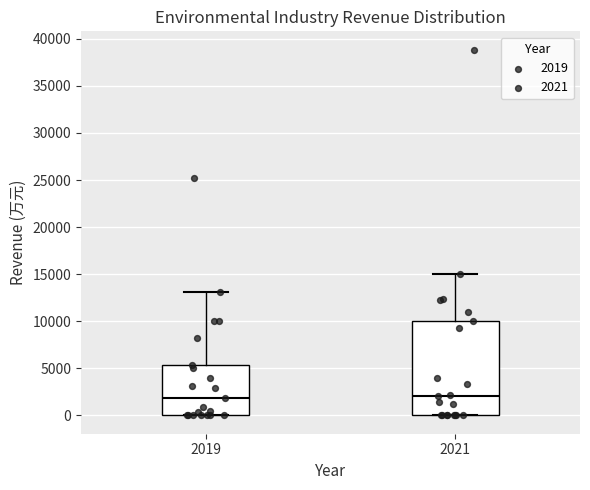

Where is the upper edge of the box at x = 2019 on the y-axis? The values are not printed on the chart, so give them approximately, as read against the axis.

5500